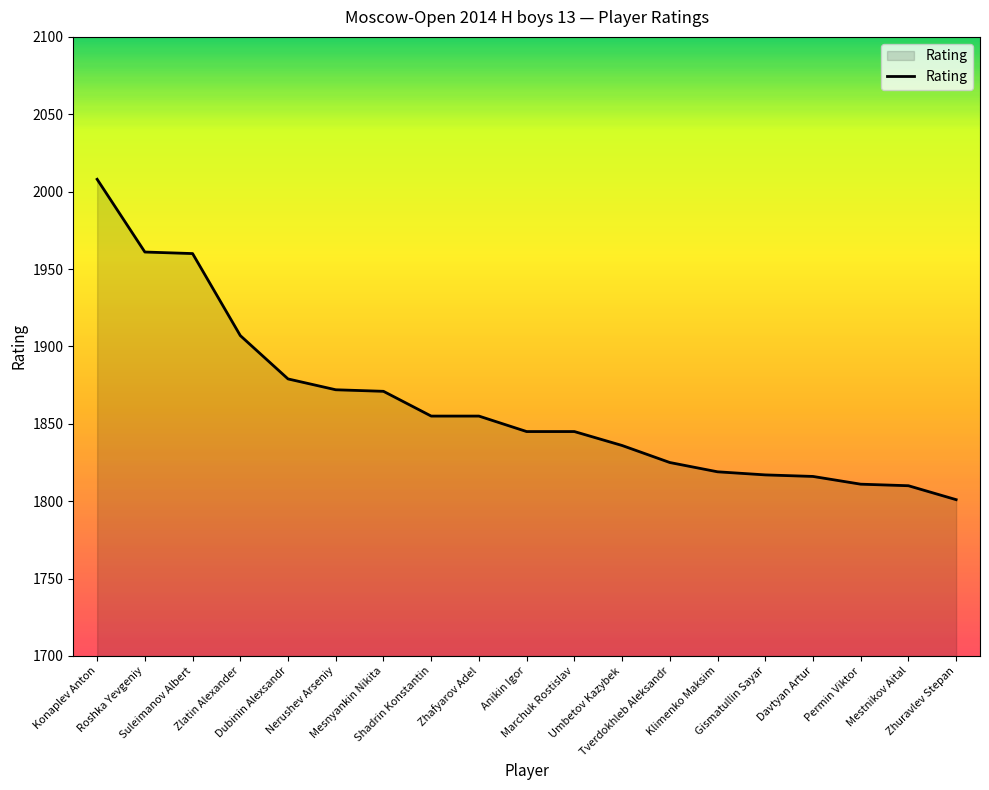

What is the minimum value shown in the chart?

1801